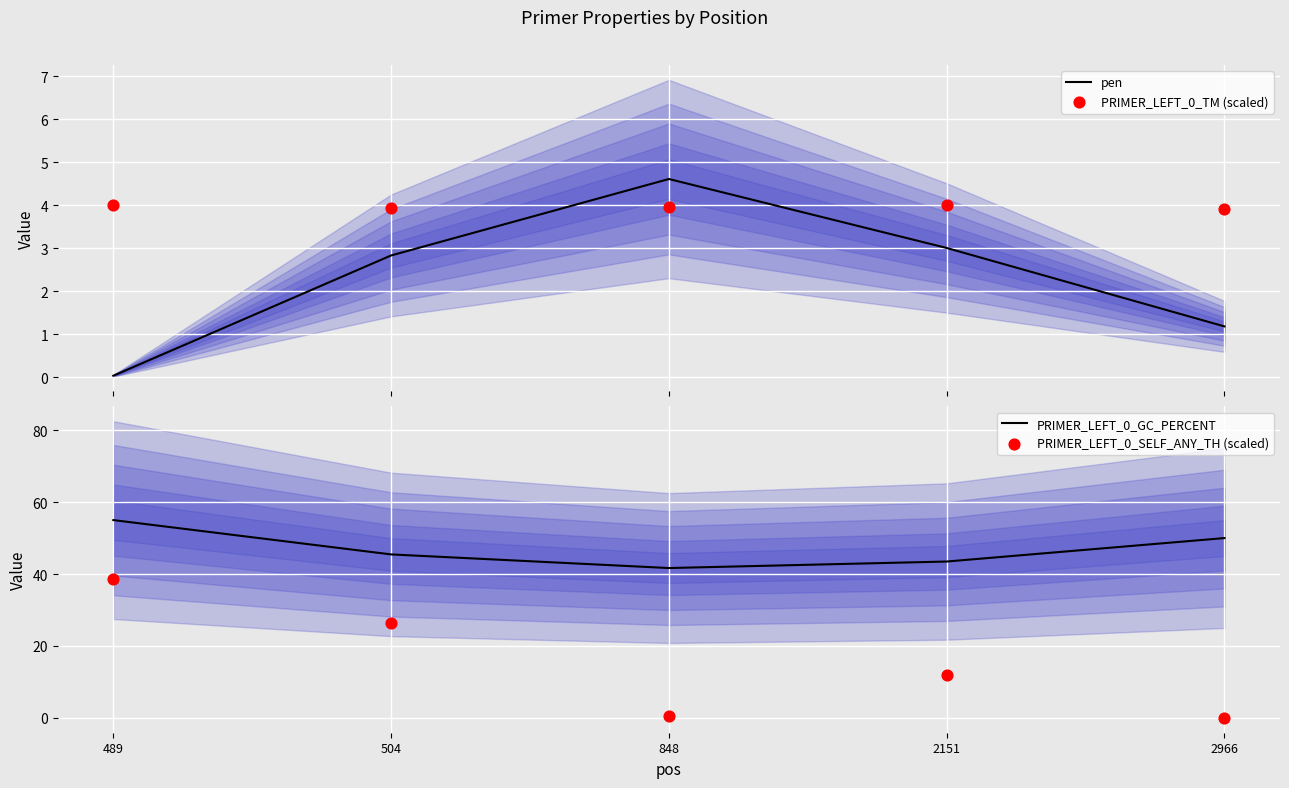

Which series reaches the minimum Y coordinate?

PRIMER_LEFT_0_SELF_ANY_TH (scaled)